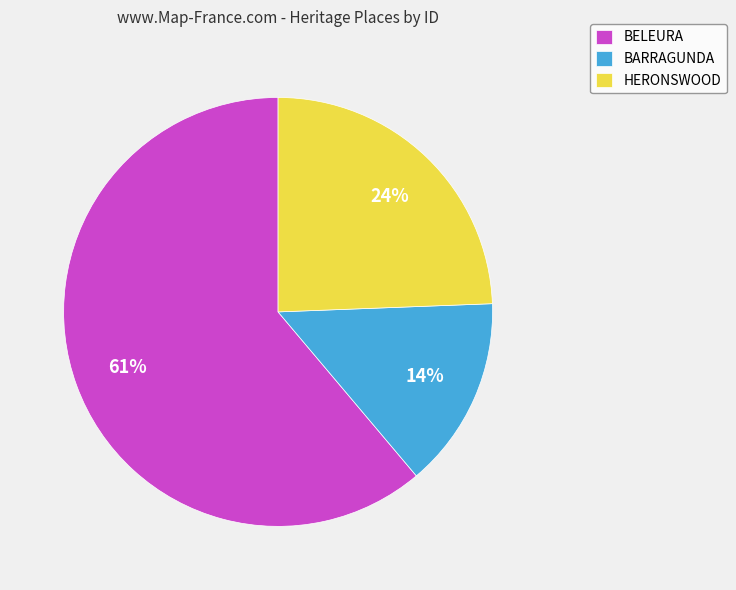

Approximately how many times larger is the value at HERONSWOOD compared to BARRAGUNDA?

1.7